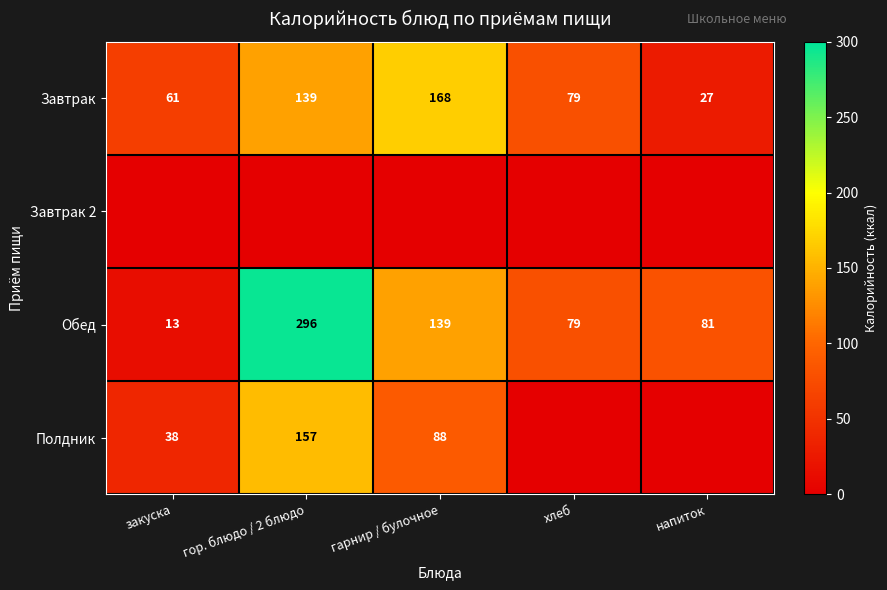

At which label does Завтрак reach its peak?

гарнир / булочное